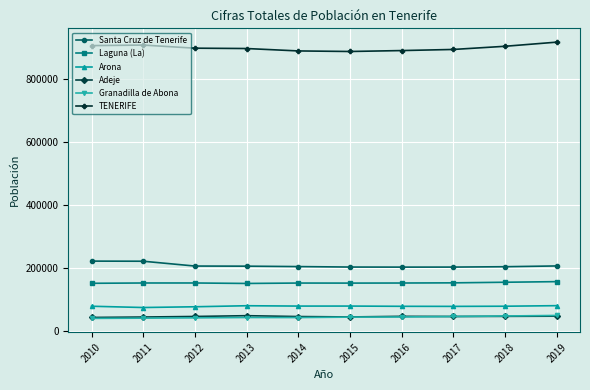

At how many categories does at least one series exceed 471062?

10